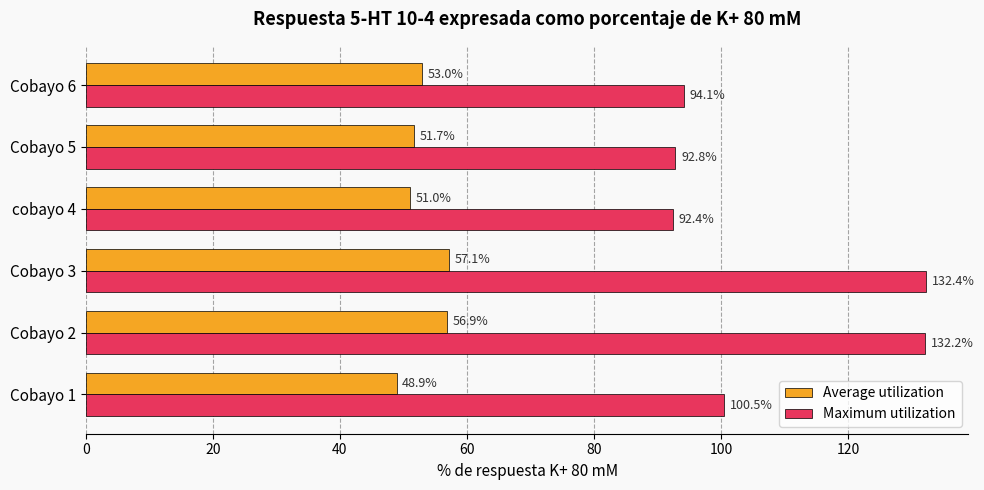

Is it true that Average utilization equals 16.3 at Cobayo 2?

False